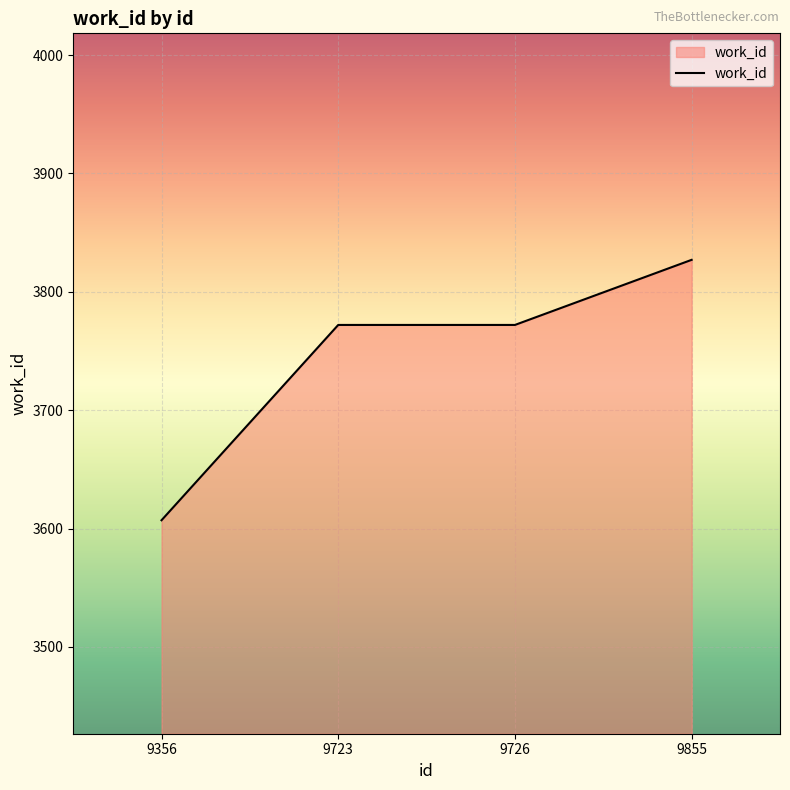

What is the approximate value at 9723, to the nearest 10?

3770